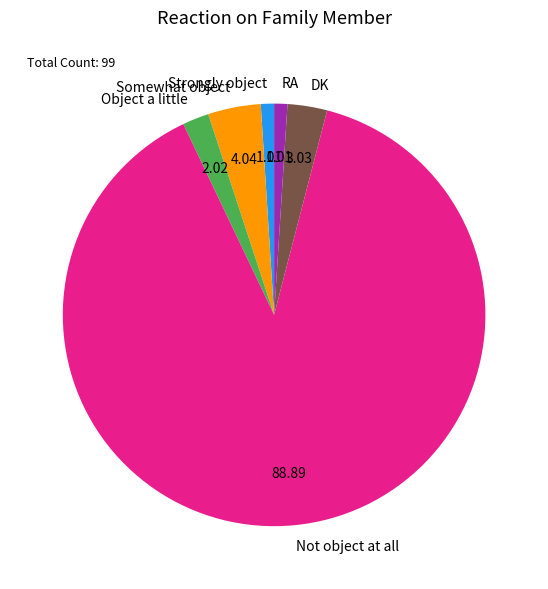

What is the ratio of the value at RA to the value at Strongly object?

1.0